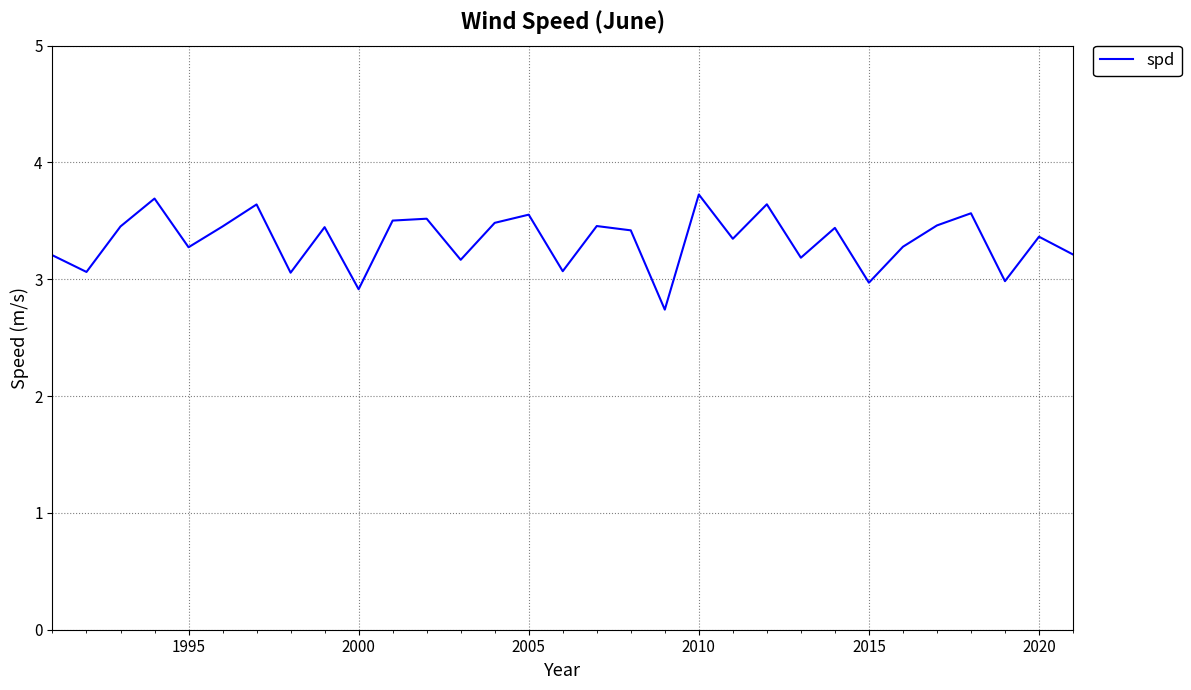

What is the smallest value displayed?

2.7